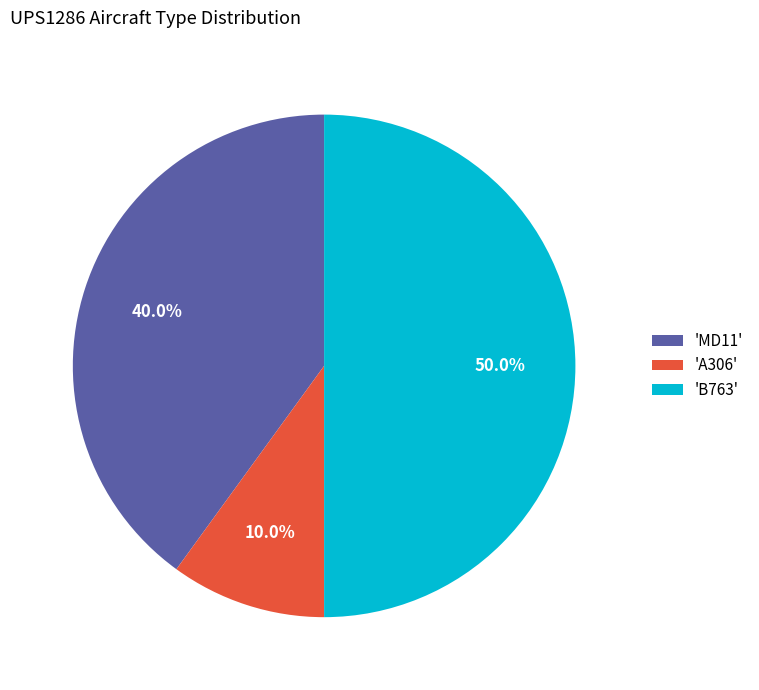

Which category has the biggest portion of the pie?

'B763'